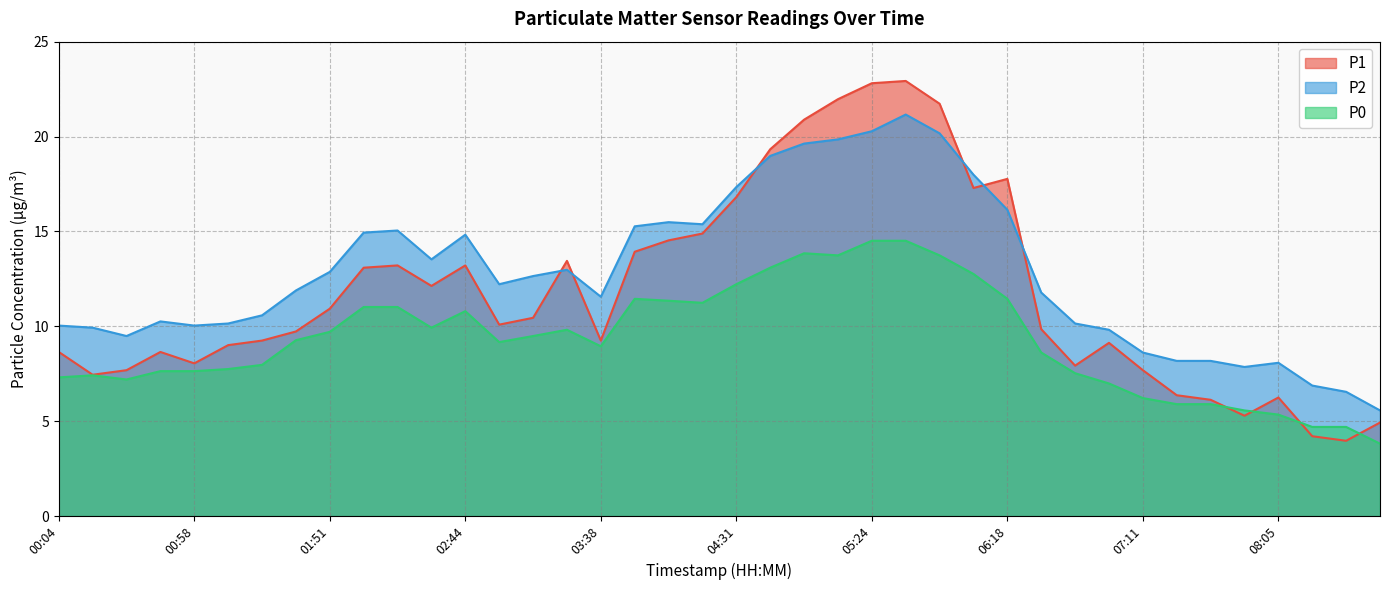

How many interior local peaks does the P0 series have?

5